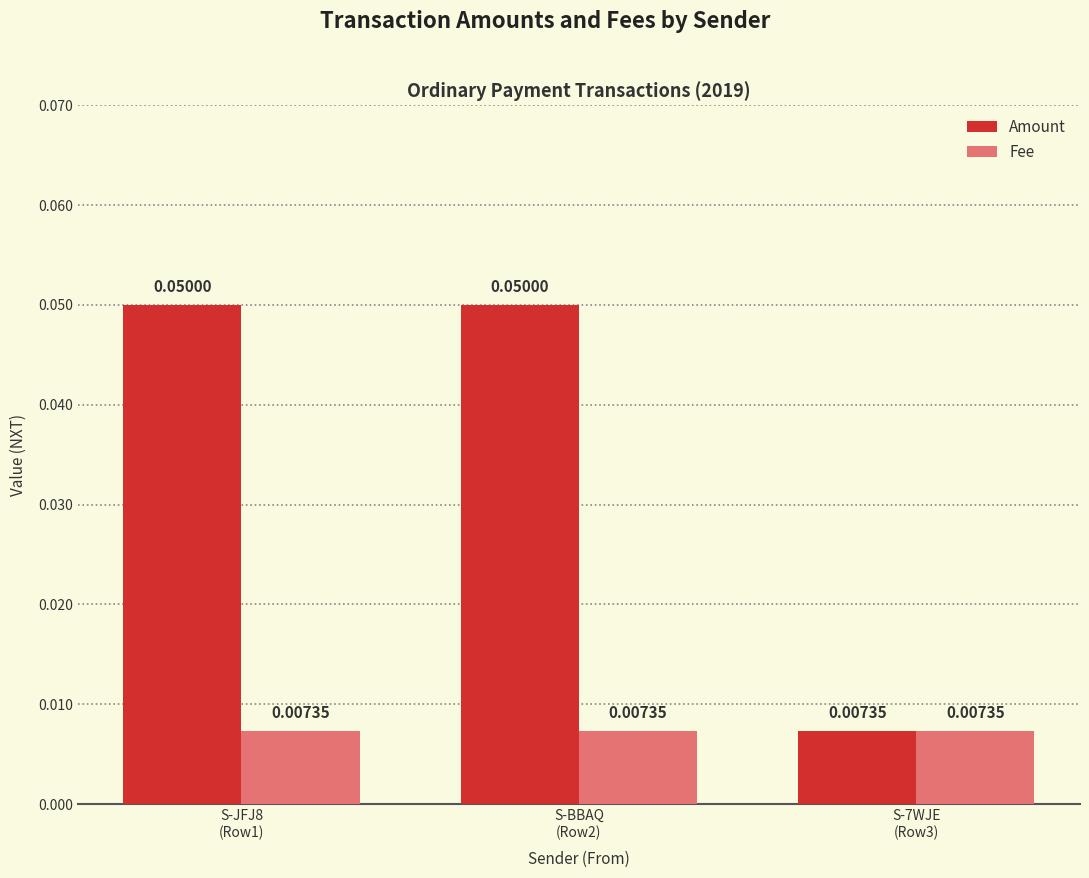

How many categories are shown in the chart?

3